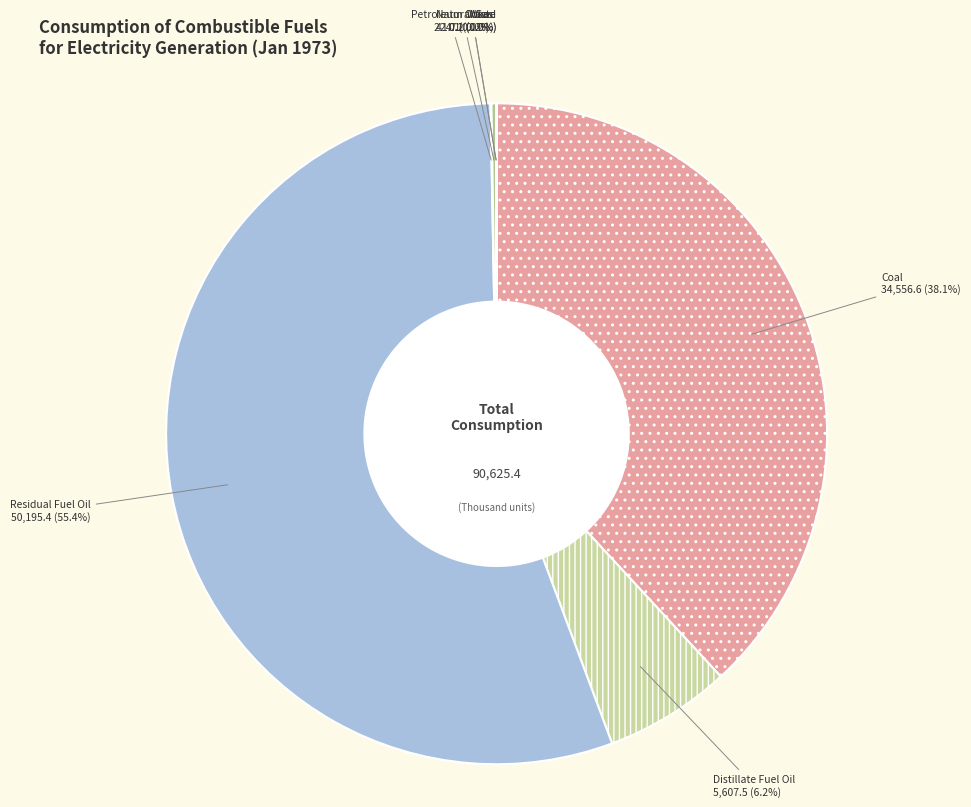

Does Residual Fuel Oil account for over 50% of the chart?

Yes